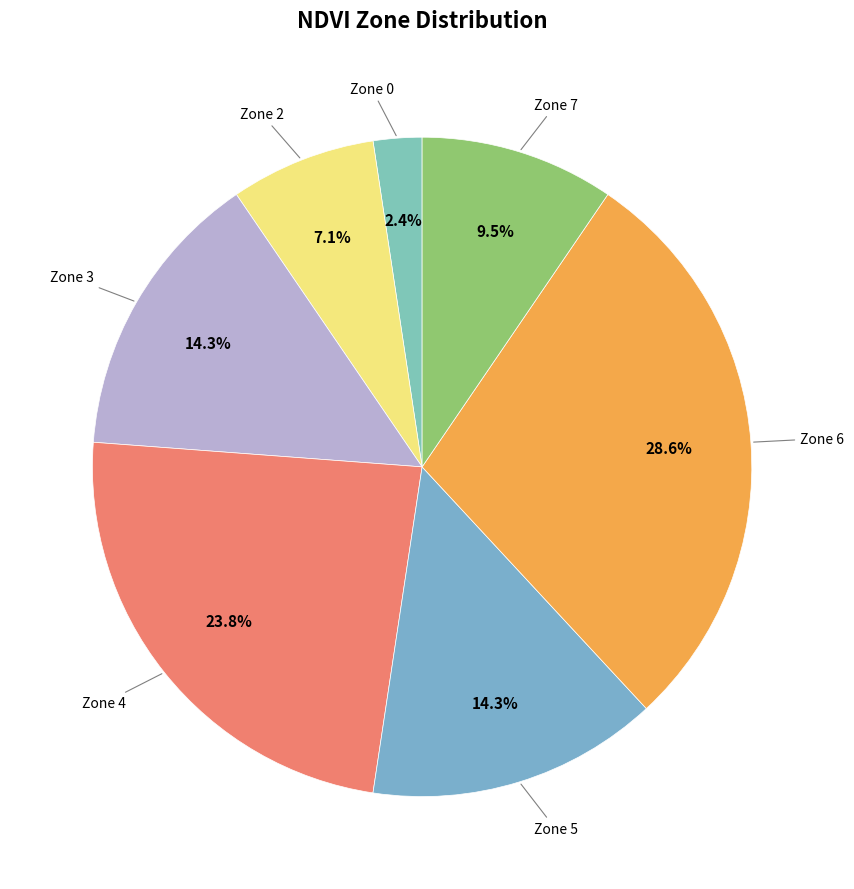

Is there a majority slice in this chart?

No